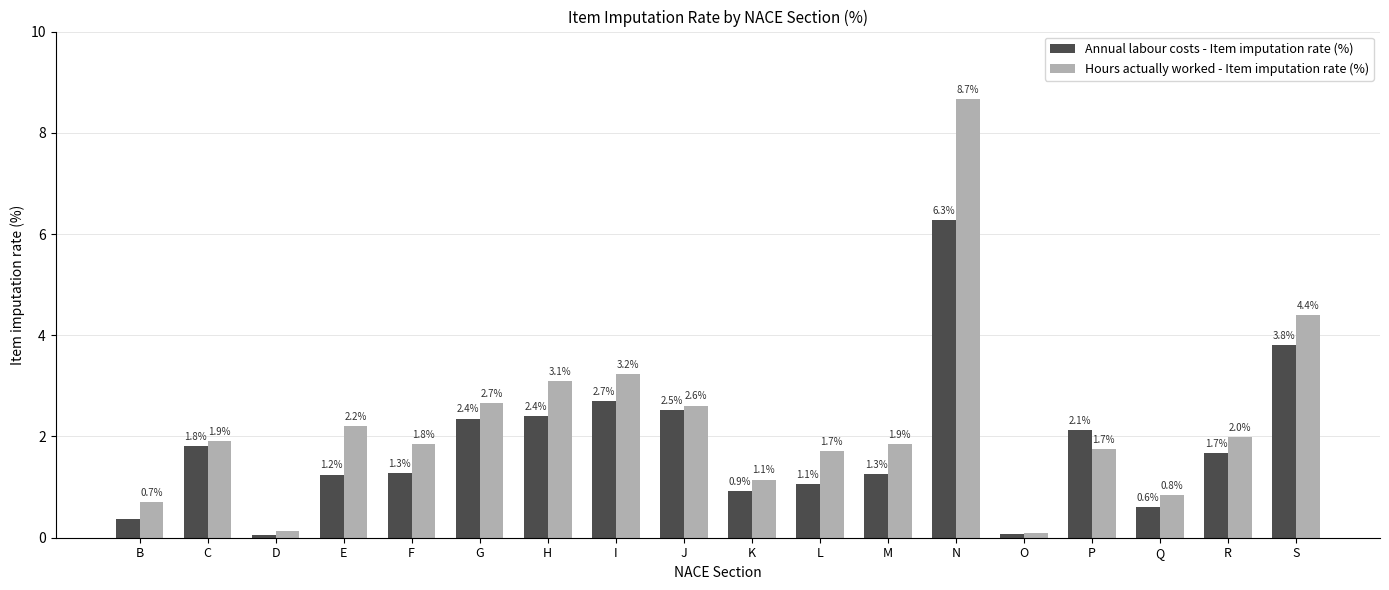

List the series in order of their peak value, lowest first.

Annual labour costs - Item imputation rate (%), Hours actually worked - Item imputation rate (%)